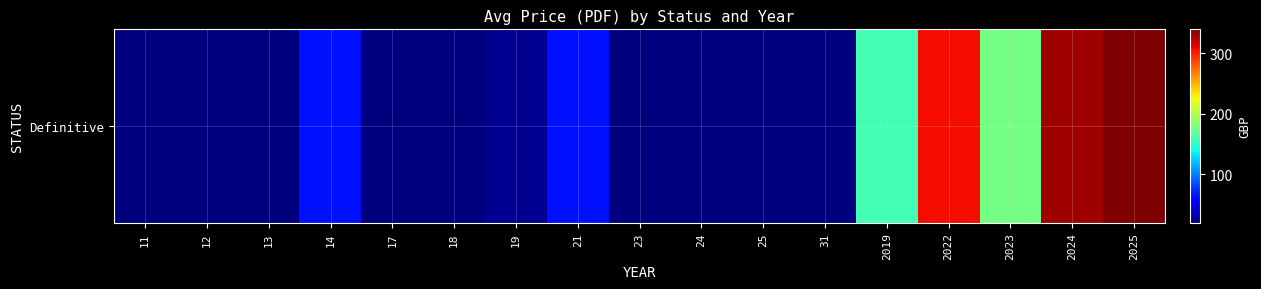

Reading right to left, extract all data points from this chart.

339.6	330.0	177.0	306.0	158.0	20.0	20.0	20.0	20.0	66.0	25.3	20.0	20.0	66.0	20.0	20.0	20.0